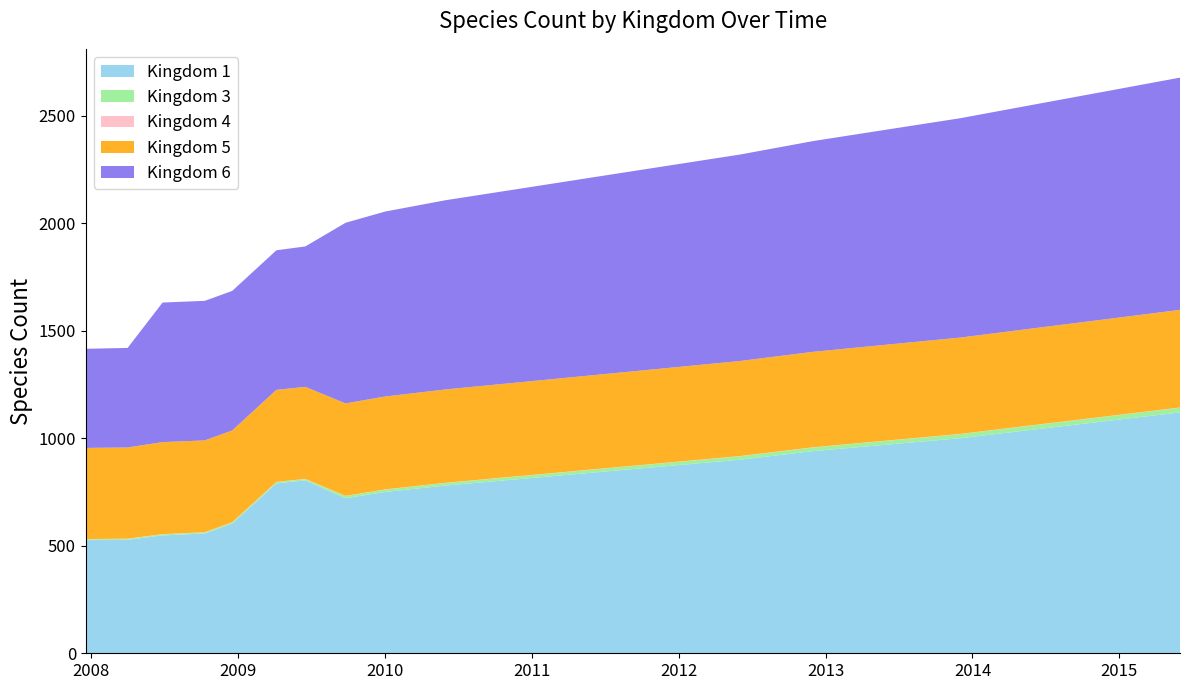

Reading left to right, what are all the values shown in this chart?

Kingdom 1: 526	528	548	557	603	790	804	721	750	780	810	840	870	900	940	970	1000	1040	1080	1120
Kingdom 3: 4	4	5	5	5	6	6	10	11	12	13	14	15	16	17	18	19	20	21	22
Kingdom 4: 1	1	1	1	1	1	1	1	1	1	1	1	1	1	1	1	1	1	1	1
Kingdom 5: 424	424	428	427	427	428	428	430	432	434	436	438	440	442	444	446	448	450	452	454
Kingdom 6: 461	463	649	649	649	649	653	840	860	880	900	920	940	960	980	1000	1020	1040	1060	1080